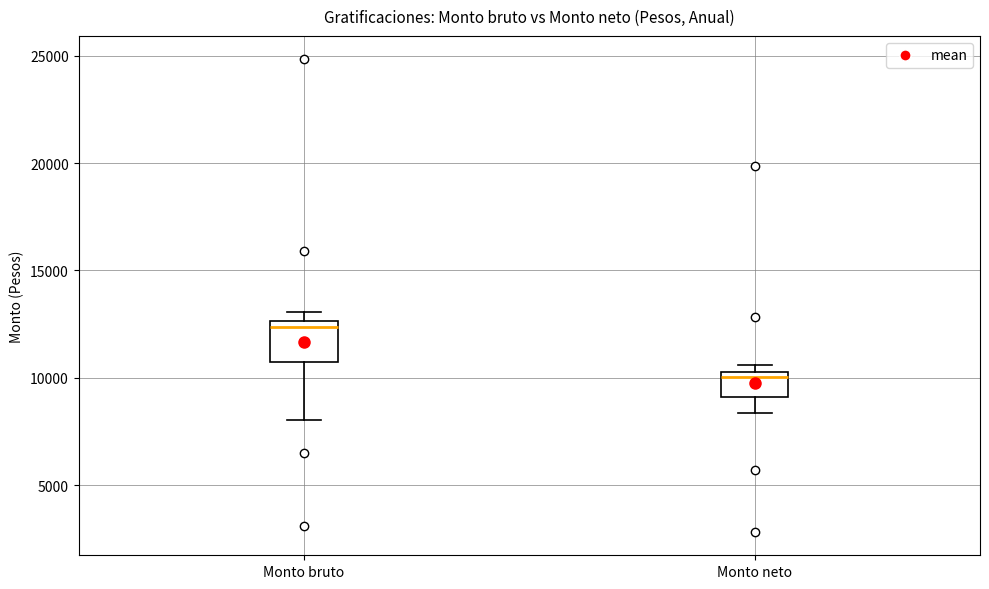

Where does the median line of the box for Monto neto sit on the y-axis? The values are not printed on the chart, so give them approximately, as read against the axis.

10000